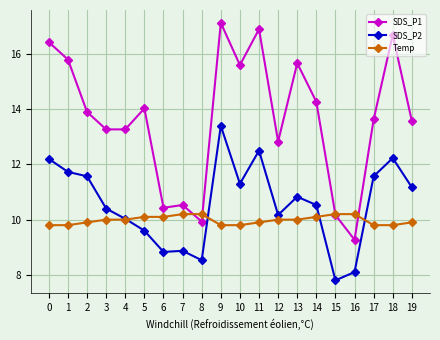

Rank the series by their maximum value, from lowest to highest.

Temp, SDS_P2, SDS_P1